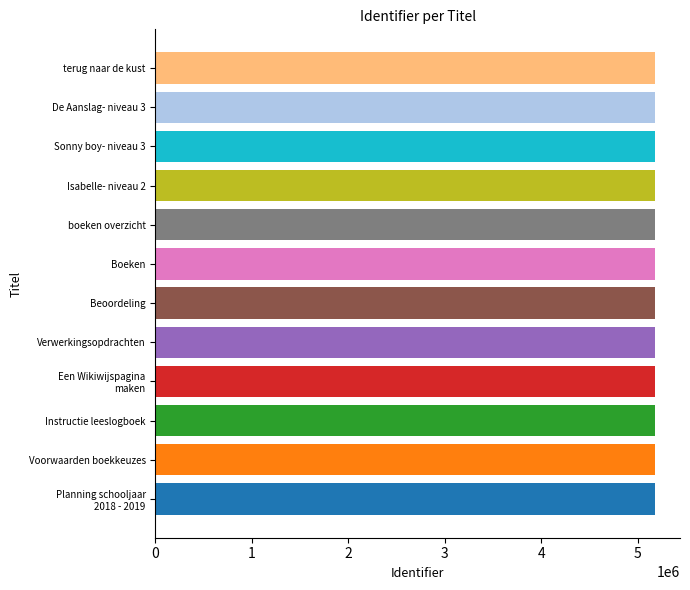

Is it true that the value at terug naar de kust is 7216729?

False